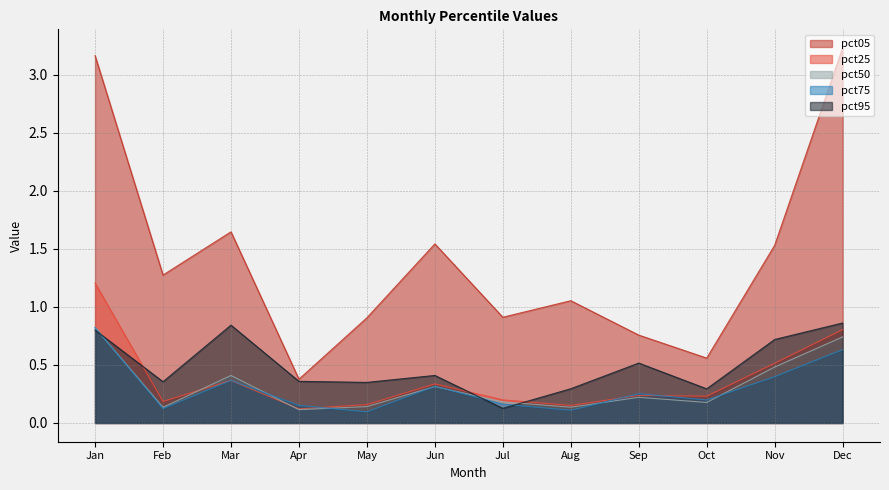

Reading left to right, transcribe all the data shown in this chart.

pct05: Jan=3.2	Feb=1.3	Mar=1.6	Apr=0.4	May=0.9	Jun=1.5	Jul=0.9	Aug=1.1	Sep=0.8	Oct=0.6	Nov=1.5	Dec=3.2
pct25: Jan=1.2	Feb=0.2	Mar=0.4	Apr=0.1	May=0.2	Jun=0.3	Jul=0.2	Aug=0.2	Sep=0.2	Oct=0.2	Nov=0.5	Dec=0.8
pct50: Jan=0.8	Feb=0.1	Mar=0.4	Apr=0.1	May=0.1	Jun=0.3	Jul=0.2	Aug=0.1	Sep=0.2	Oct=0.2	Nov=0.5	Dec=0.7
pct75: Jan=0.8	Feb=0.1	Mar=0.4	Apr=0.2	May=0.1	Jun=0.3	Jul=0.2	Aug=0.1	Sep=0.3	Oct=0.2	Nov=0.4	Dec=0.6
pct95: Jan=0.8	Feb=0.4	Mar=0.8	Apr=0.4	May=0.3	Jun=0.4	Jul=0.1	Aug=0.3	Sep=0.5	Oct=0.3	Nov=0.7	Dec=0.9